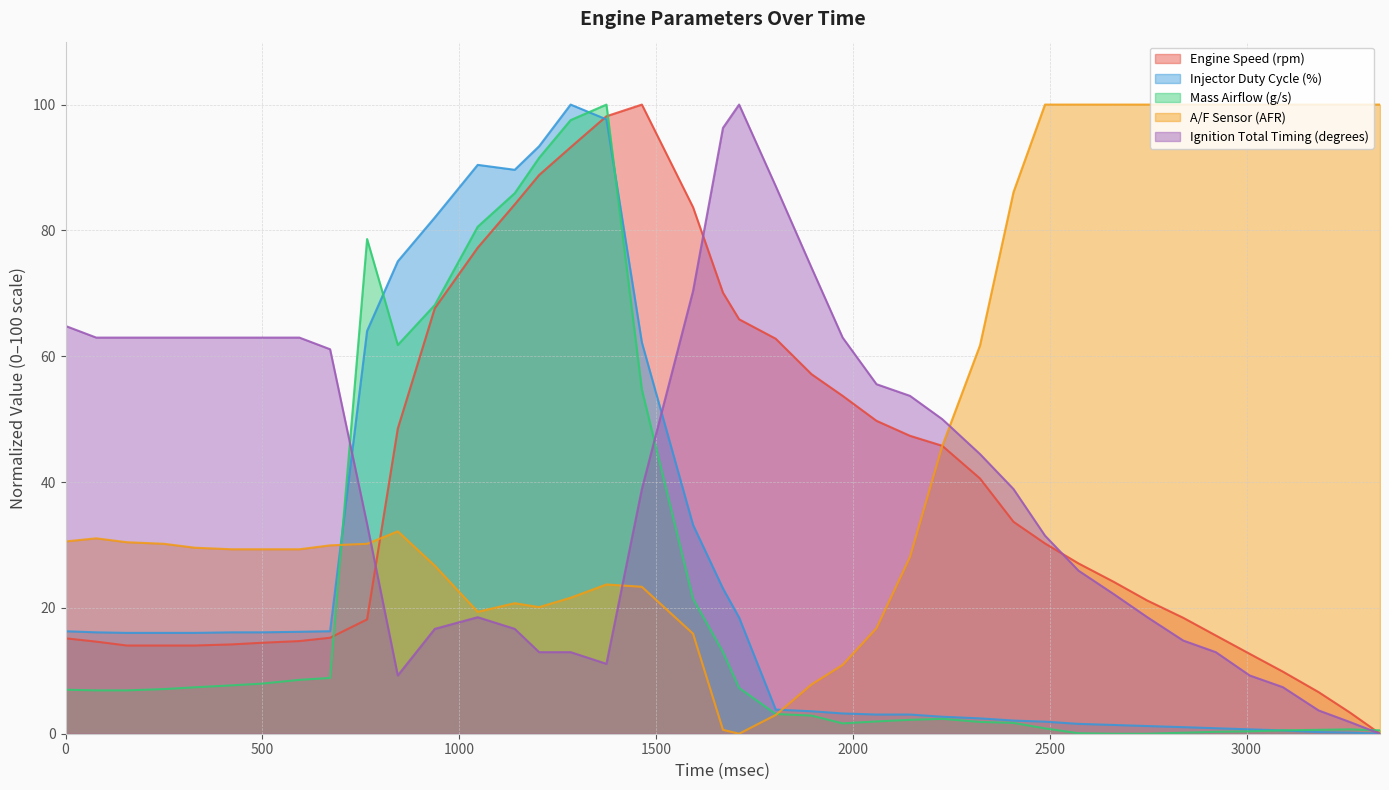

Which category has the highest value in the Engine Speed (rpm) series?

1464